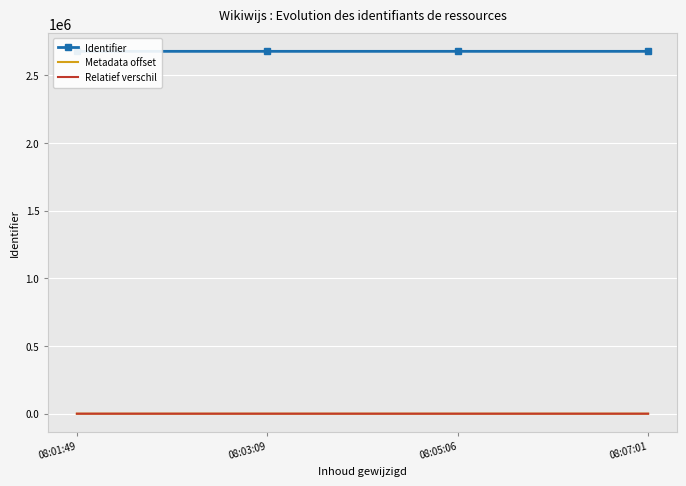

What is the label of the 4th point from the right?

08:01:49